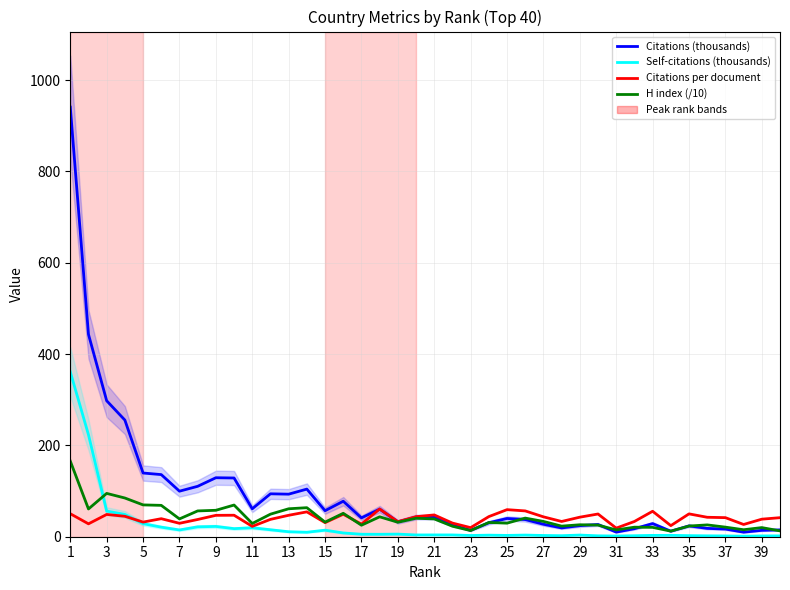

What is the minimum value for H index (/10)?

12.2